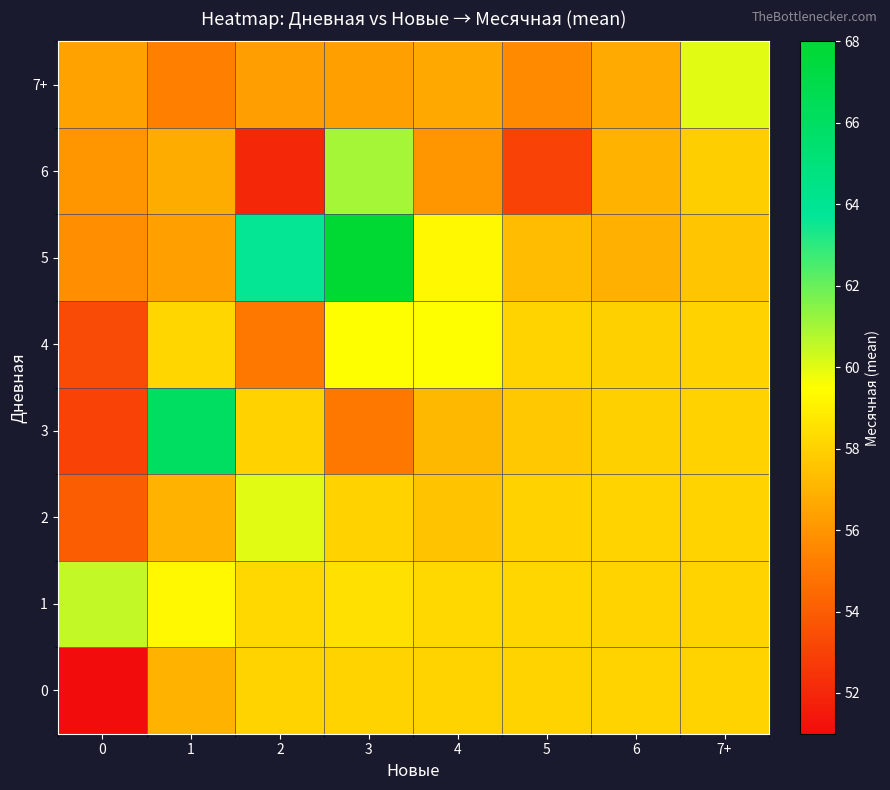

Which series has the largest range (max minus min)?

3